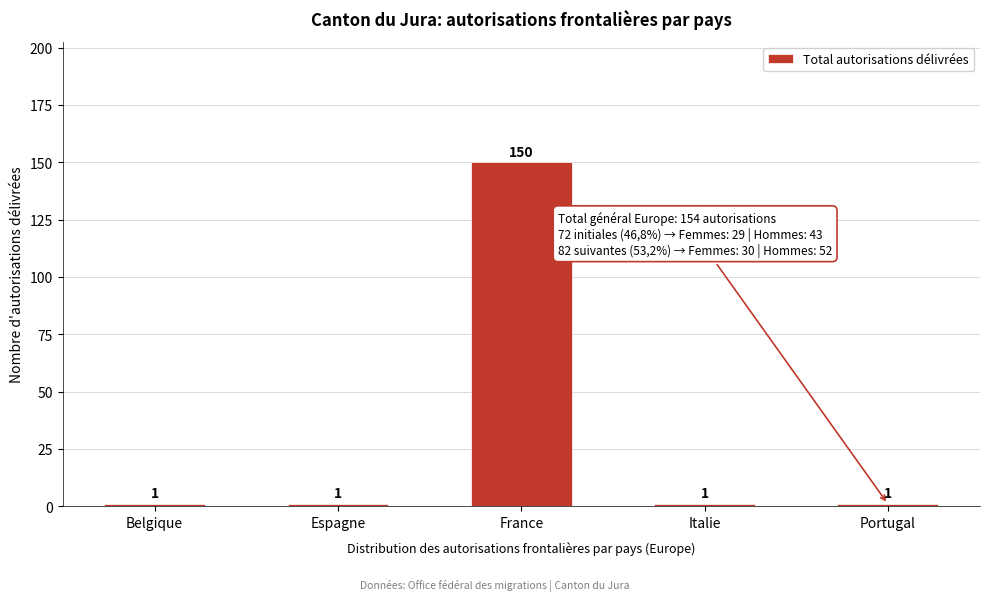

Reading left to right, extract all data points from this chart.

Belgique=1	Espagne=1	France=150	Italie=1	Portugal=1